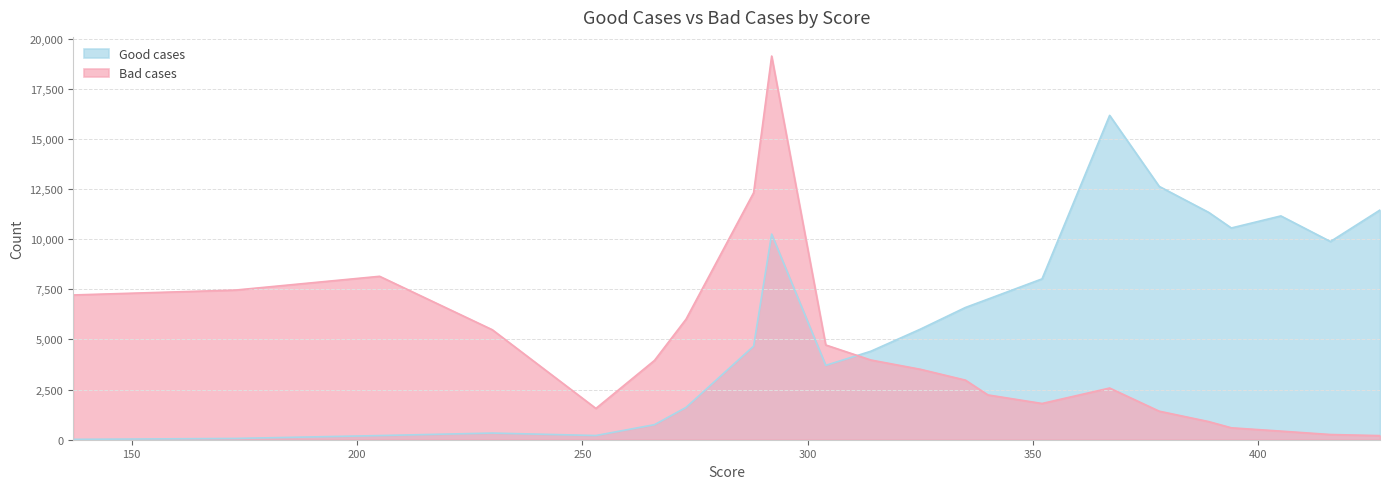

True or false: Bad cases has more than 0 interior local peaks.

True